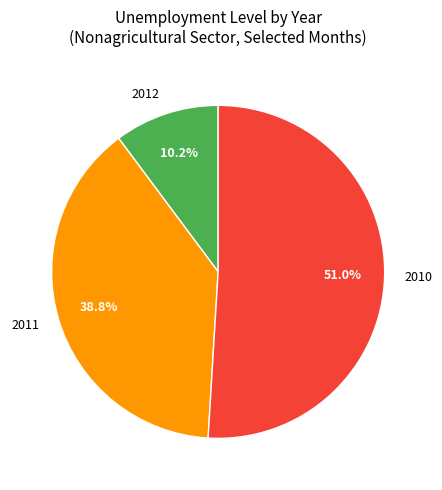

Rank the categories by value from lowest to highest.

2012, 2011, 2010